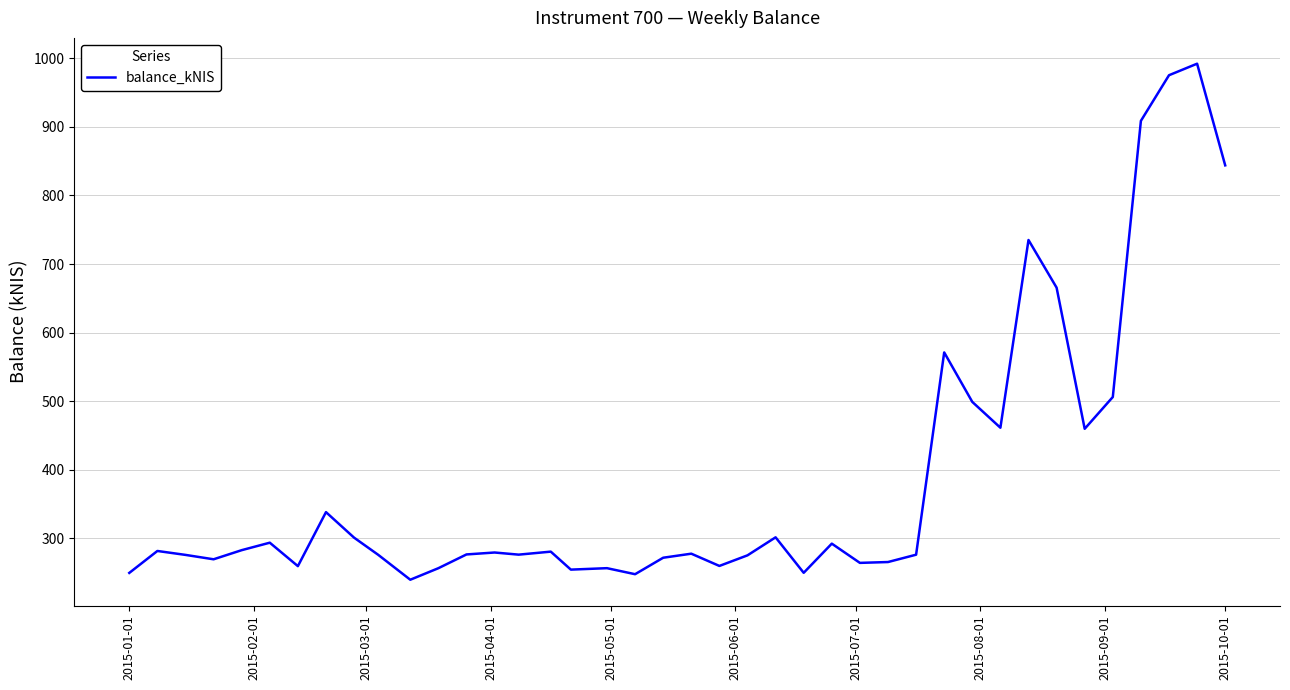

What is the minimum value shown in the chart?

239.4